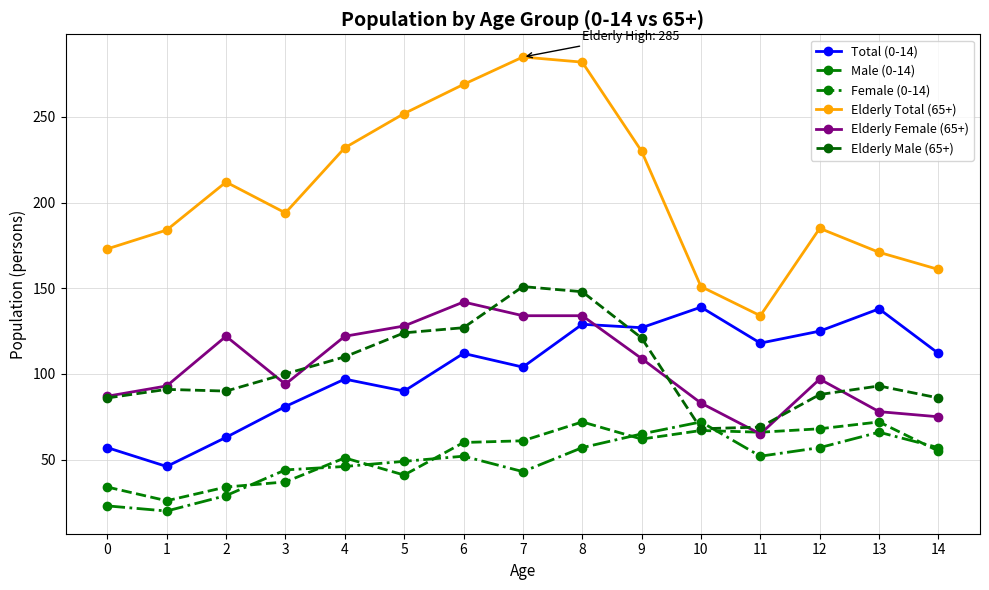

At which label does Female (0-14) first exceed 52?

8